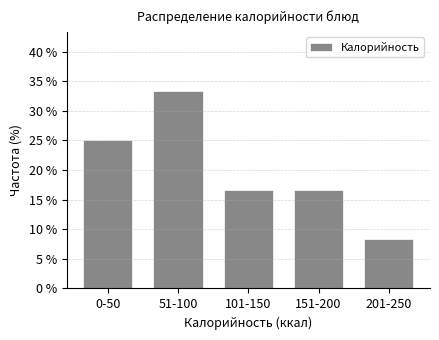

Reading left to right, list all the values displayed in this chart.

0-50=25.0	51-100=33.3	101-150=16.7	151-200=16.7	201-250=8.3